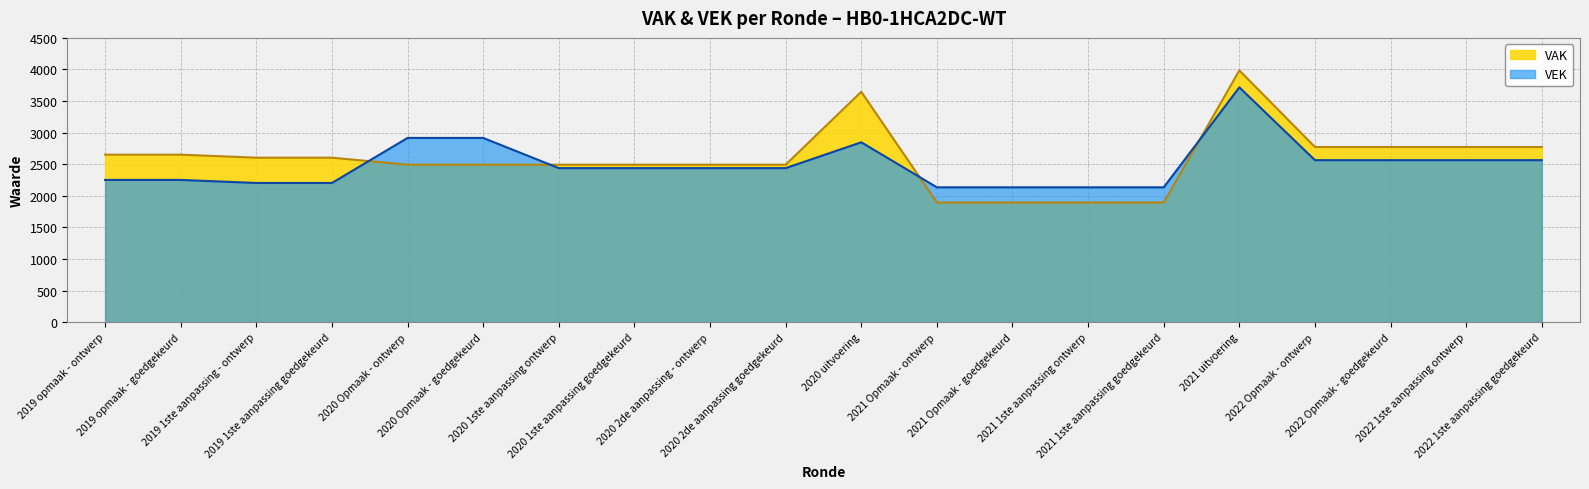

True or false: VAK has more than 2 points higher than both neighbors.

False